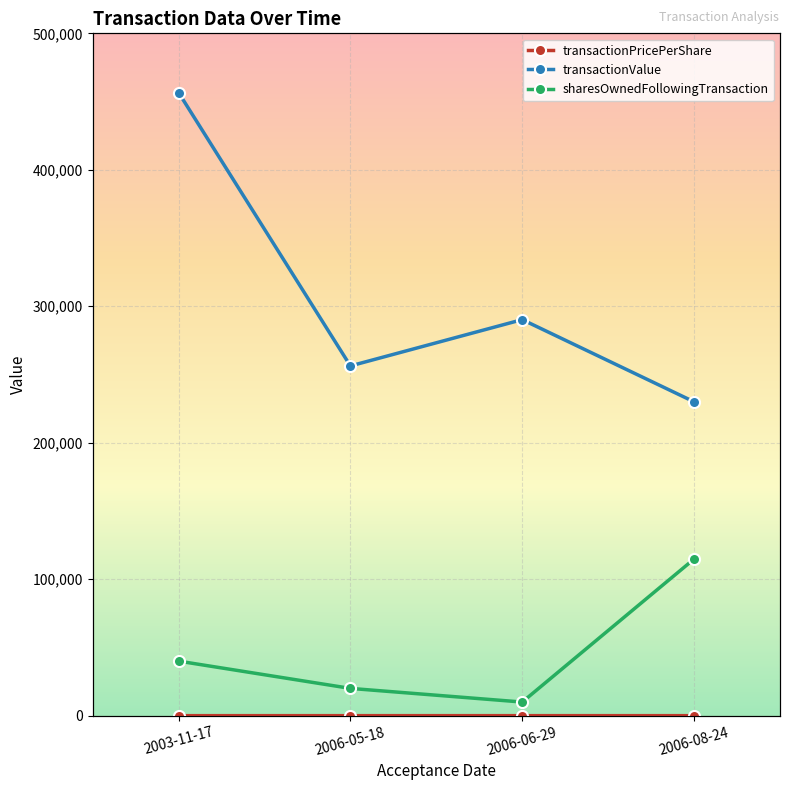

True or false: sharesOwnedFollowingTransaction and transactionValue cross at least once.

False